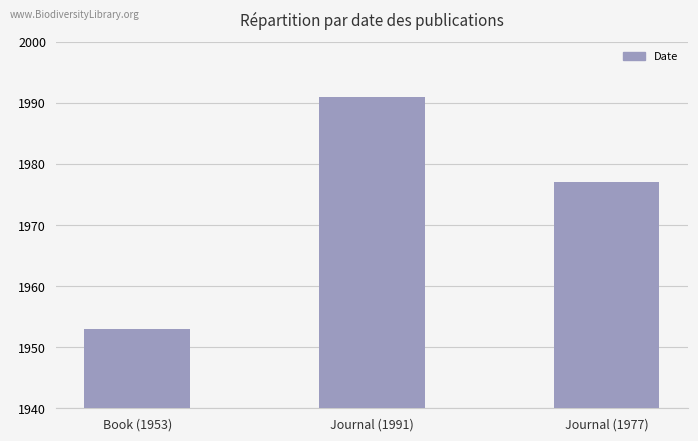

Read the value at Journal (1991), to the nearest 10.

1990